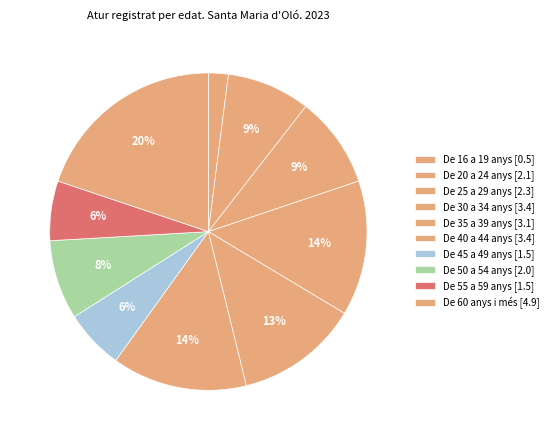

True or false: De 45 a 49 anys accounts for 1% of the total.

False